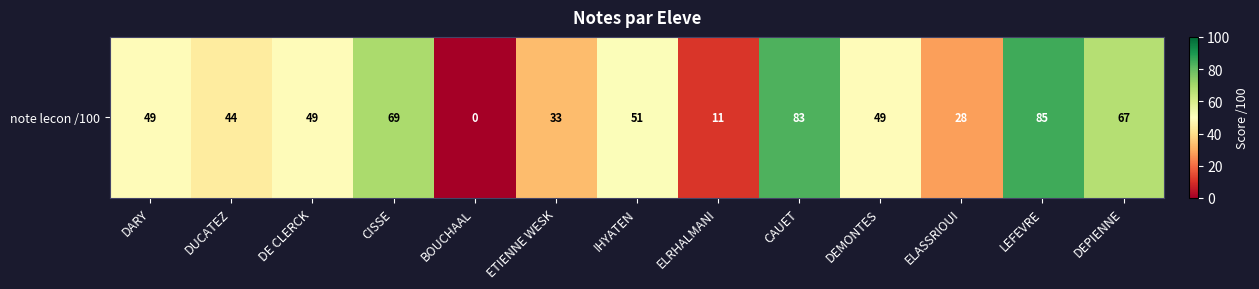

Which label corresponds to the smallest value in the chart?

BOUCHAAL